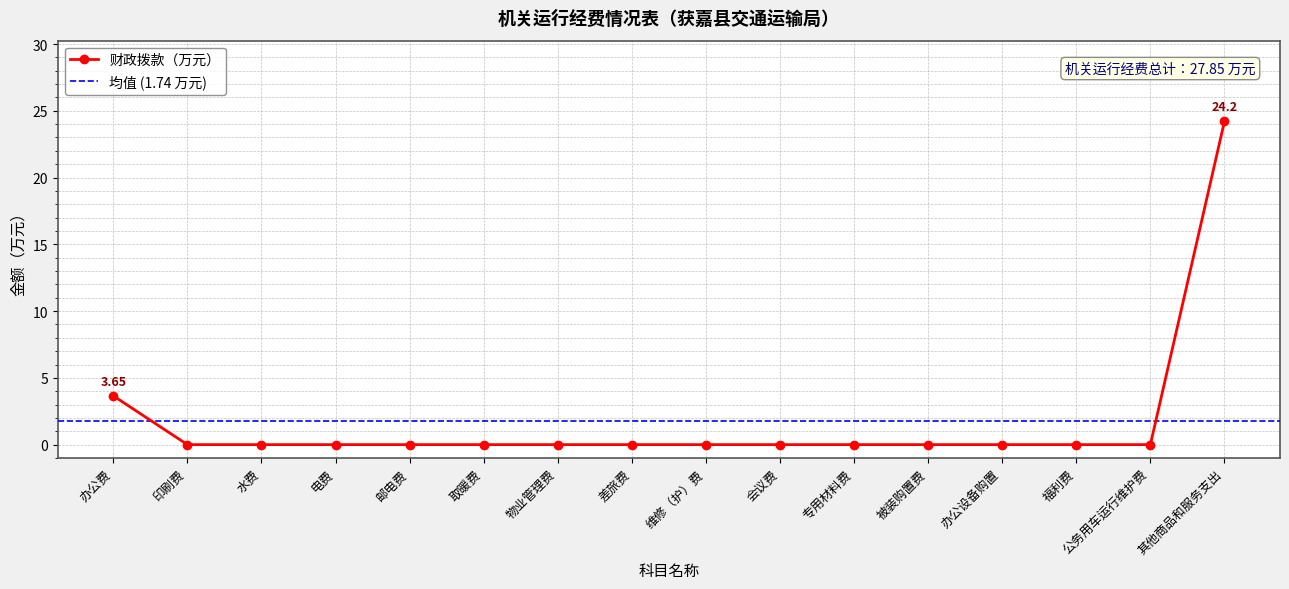

How many values are above zero?

2